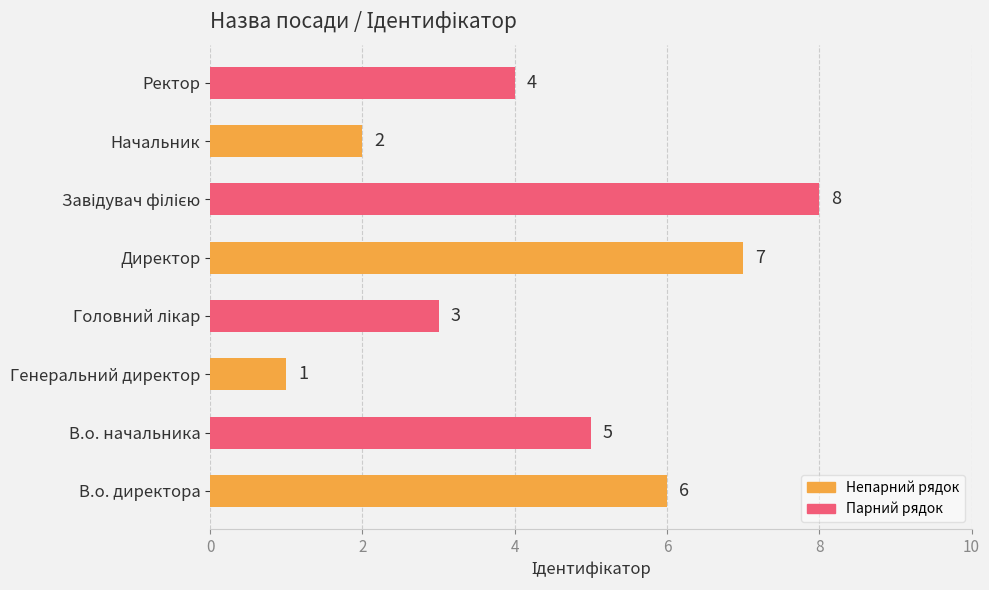

What is the difference between the second highest and second lowest values?

5